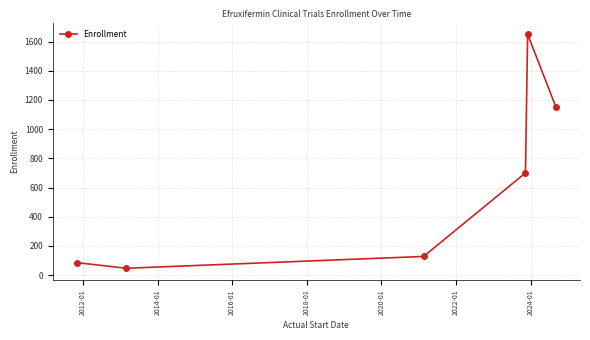

What is the sum of all values?

3761